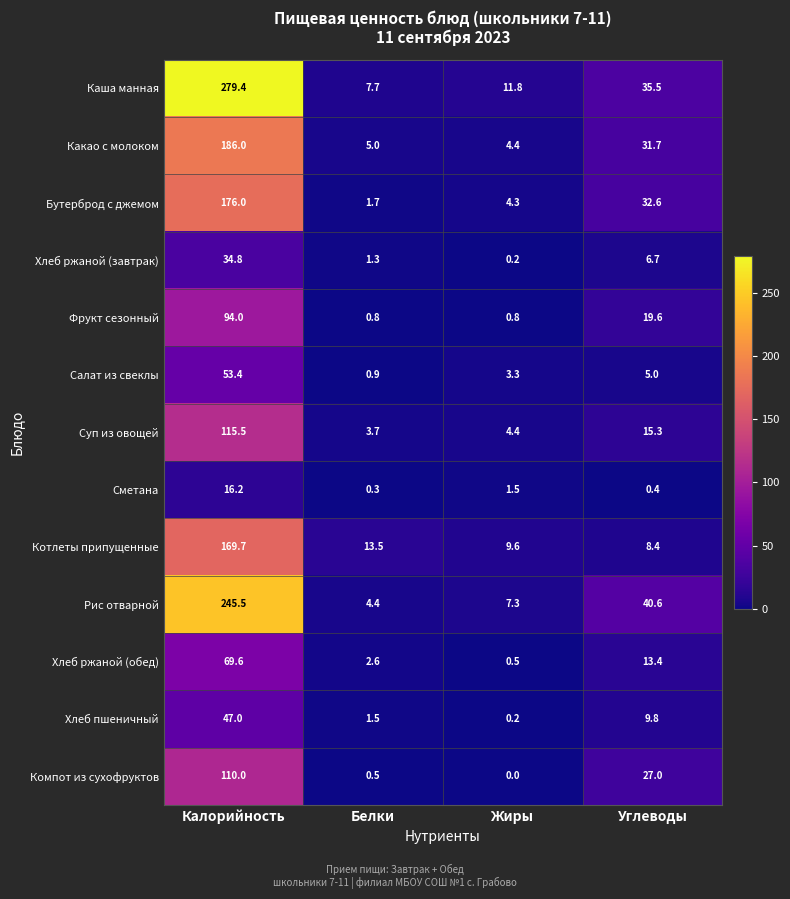

Rank the categories by Хлеб ржаной (завтрак) value from lowest to highest.

Жиры, Белки, Углеводы, Калорийность